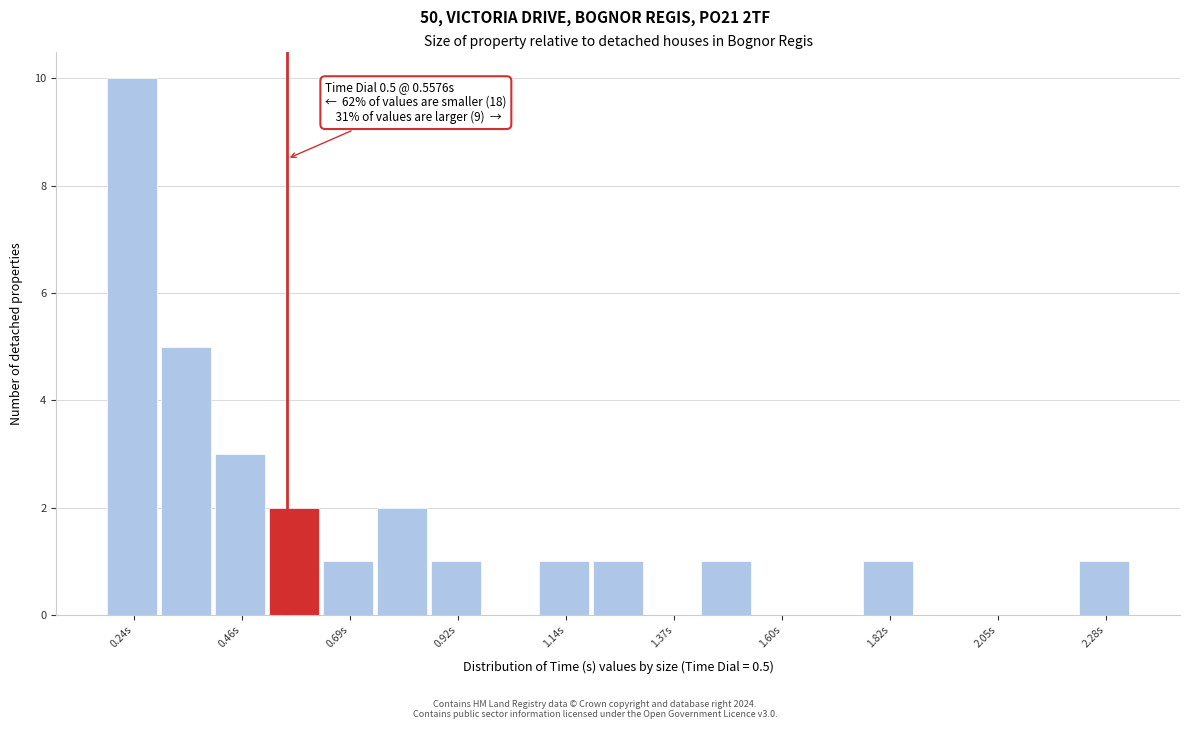

Read against the x-axis, roughly where is the centre of the tallest bar?

0.25